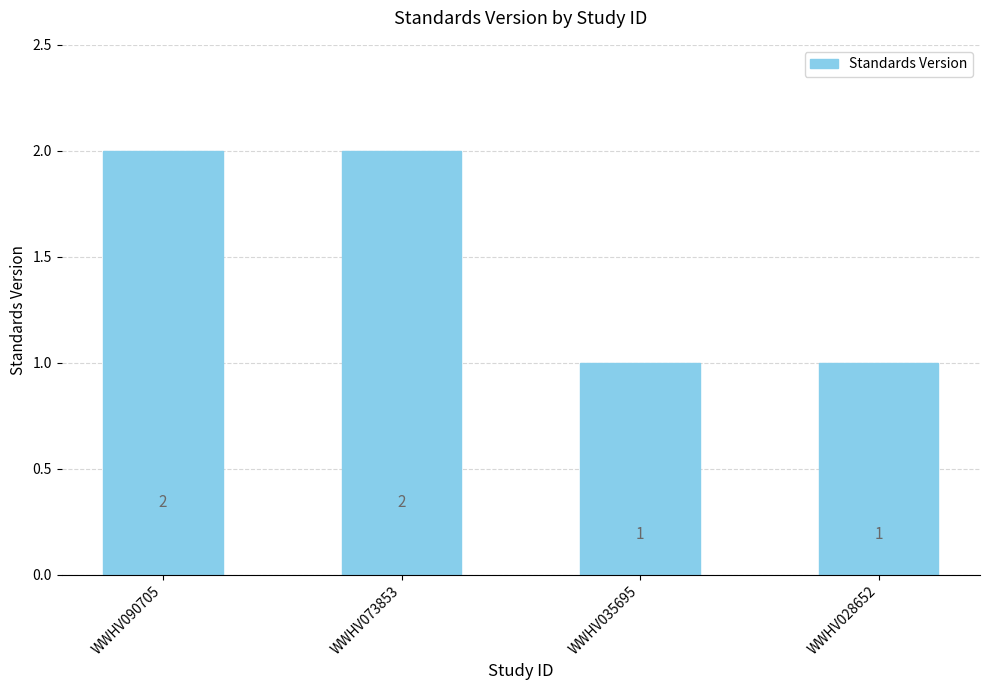

What is the value of the 1st bar from the left?

2